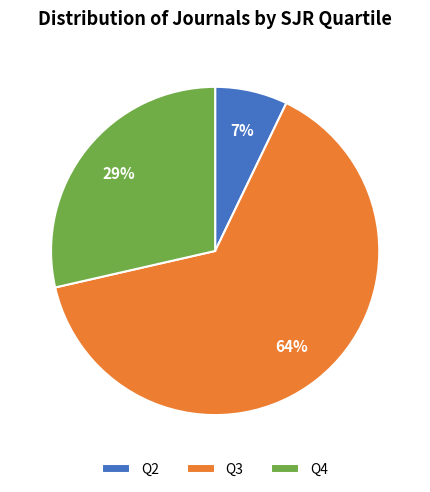

Which category has the smallest portion of the pie?

Q2